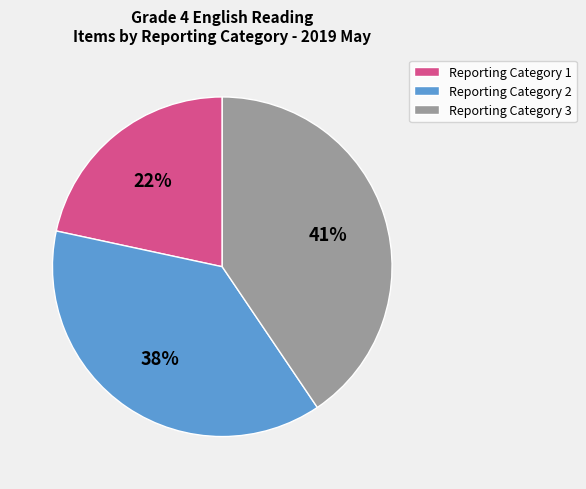

Is it true that Reporting Category 2 is 38% of the pie?

True